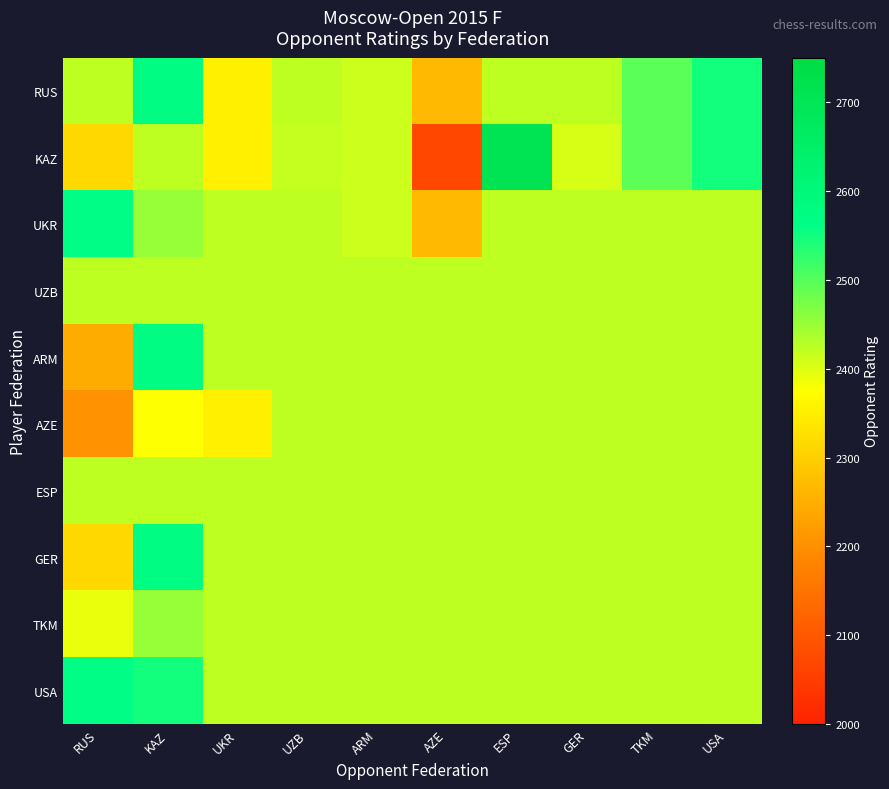

Reading left to right, what are all the values shown in this chart?

RUS: RUS=2422.1	KAZ=2573.0	UKR=2352.0	UZB=2422.1	ARM=2412.0	AZE=2266.0	ESP=2422.1	GER=2422.1	TKM=2496.0	USA=2548.0
KAZ: RUS=2314.0	KAZ=2422.1	UKR=2352.0	UZB=2418.0	ARM=2412.0	AZE=2070.0	ESP=2706.0	GER=2405.0	TKM=2496.0	USA=2548.0
UKR: RUS=2568.0	KAZ=2452.0	UKR=2422.1	UZB=2422.1	ARM=2412.0	AZE=2266.0	ESP=2422.1	GER=2422.1	TKM=2422.1	USA=2422.1
UZB: RUS=2422.1	KAZ=2422.1	UKR=2422.1	UZB=2422.1	ARM=2422.1	AZE=2422.1	ESP=2422.1	GER=2422.1	TKM=2422.1	USA=2422.1
ARM: RUS=2245.0	KAZ=2573.0	UKR=2422.1	UZB=2422.1	ARM=2422.1	AZE=2422.1	ESP=2422.1	GER=2422.1	TKM=2422.1	USA=2422.1
AZE: RUS=2205.0	KAZ=2376.0	UKR=2352.0	UZB=2422.1	ARM=2422.1	AZE=2422.1	ESP=2422.1	GER=2422.1	TKM=2422.1	USA=2422.1
ESP: RUS=2422.1	KAZ=2422.1	UKR=2422.1	UZB=2422.1	ARM=2422.1	AZE=2422.1	ESP=2422.1	GER=2422.1	TKM=2422.1	USA=2422.1
GER: RUS=2314.0	KAZ=2573.0	UKR=2422.1	UZB=2422.1	ARM=2422.1	AZE=2422.1	ESP=2422.1	GER=2422.1	TKM=2422.1	USA=2422.1
TKM: RUS=2391.0	KAZ=2452.0	UKR=2422.1	UZB=2422.1	ARM=2422.1	AZE=2422.1	ESP=2422.1	GER=2422.1	TKM=2422.1	USA=2422.1
USA: RUS=2568.0	KAZ=2548.0	UKR=2422.1	UZB=2422.1	ARM=2422.1	AZE=2422.1	ESP=2422.1	GER=2422.1	TKM=2422.1	USA=2422.1